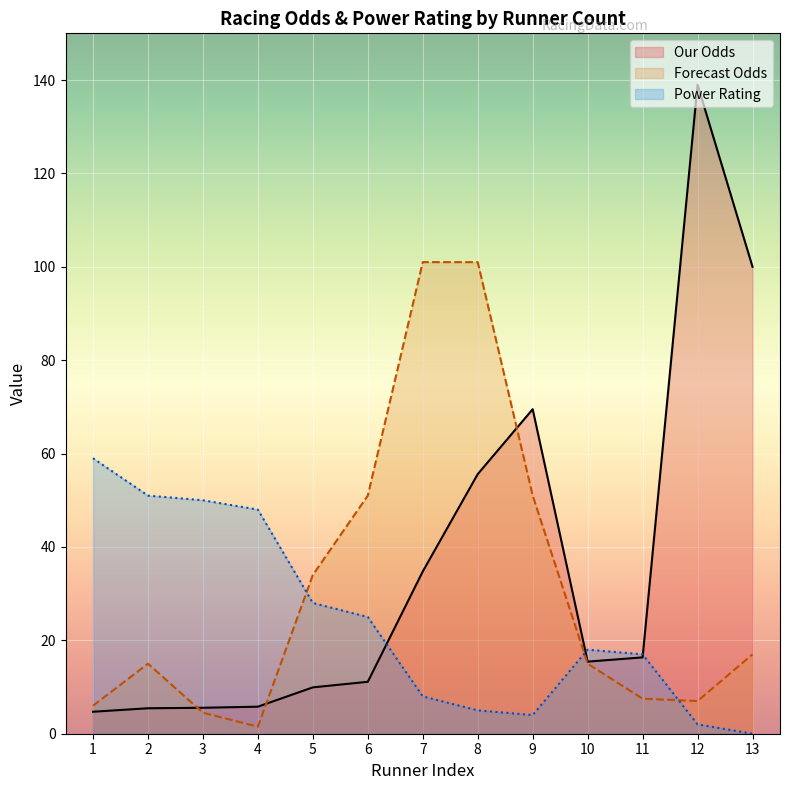

In Our Odds, how many points are lower than both neighbors (excluding endpoints)?

1